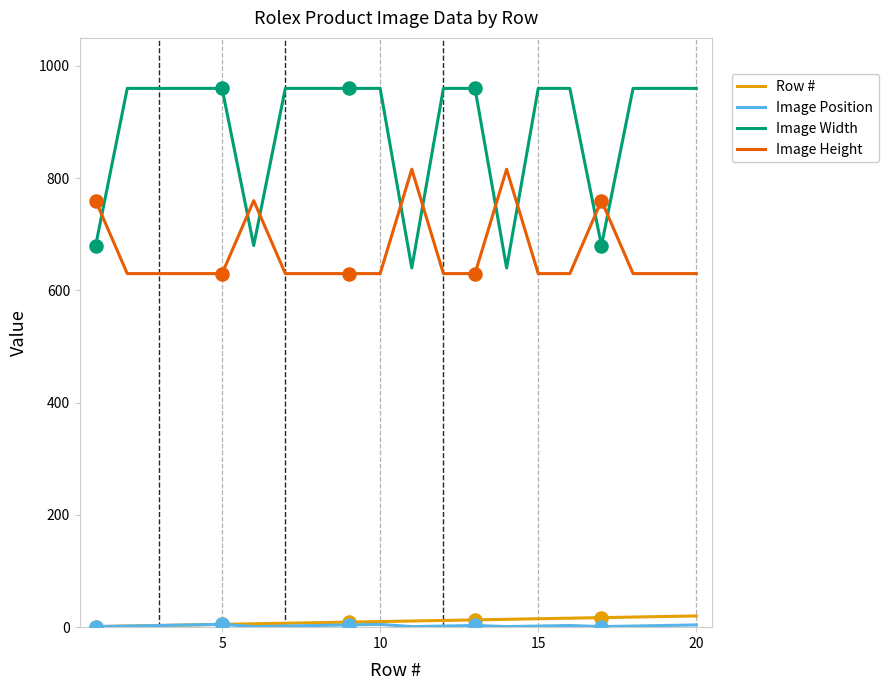

Which series has the largest total across all categories?

Image Width